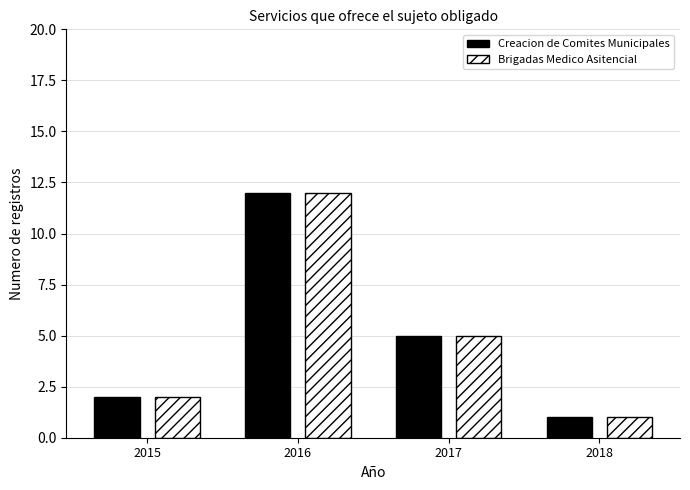

Reading left to right, extract all data points from this chart.

Creacion de Comites Municipales: 2	12	5	1
Brigadas Medico Asitencial: 2	12	5	1